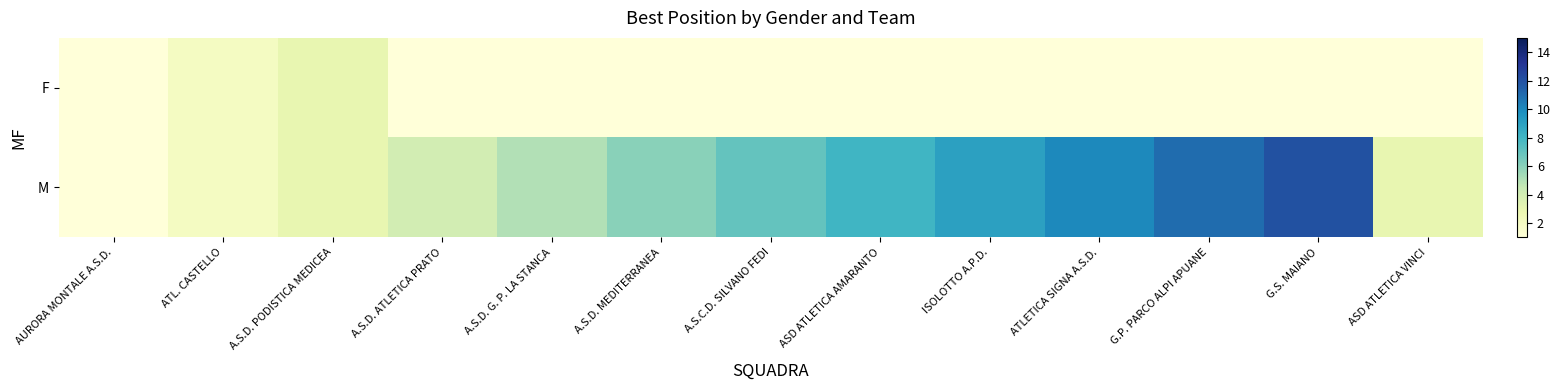

Reading left to right, what are all the values shown in this chart?

F: AURORA MONTALE A.S.D.=1	ATL. CASTELLO=2	A.S.D. PODISTICA MEDICEA=3	A.S.D. ATLETICA PRATO=1	A.S.D. G. P. LA STANCA=1	A.S.D. MEDITERRANEA=1	A.S.C.D. SILVANO FEDI=1	ASD ATLETICA AMARANTO=1	ISOLOTTO A.P.D.=1	ATLETICA SIGNA A.S.D.=1	G.P. PARCO ALPI APUANE=1	G.S. MAIANO=1	ASD ATLETICA VINCI=1
M: AURORA MONTALE A.S.D.=1	ATL. CASTELLO=2	A.S.D. PODISTICA MEDICEA=3	A.S.D. ATLETICA PRATO=4	A.S.D. G. P. LA STANCA=5	A.S.D. MEDITERRANEA=6	A.S.C.D. SILVANO FEDI=7	ASD ATLETICA AMARANTO=8	ISOLOTTO A.P.D.=9	ATLETICA SIGNA A.S.D.=10	G.P. PARCO ALPI APUANE=11	G.S. MAIANO=12	ASD ATLETICA VINCI=3